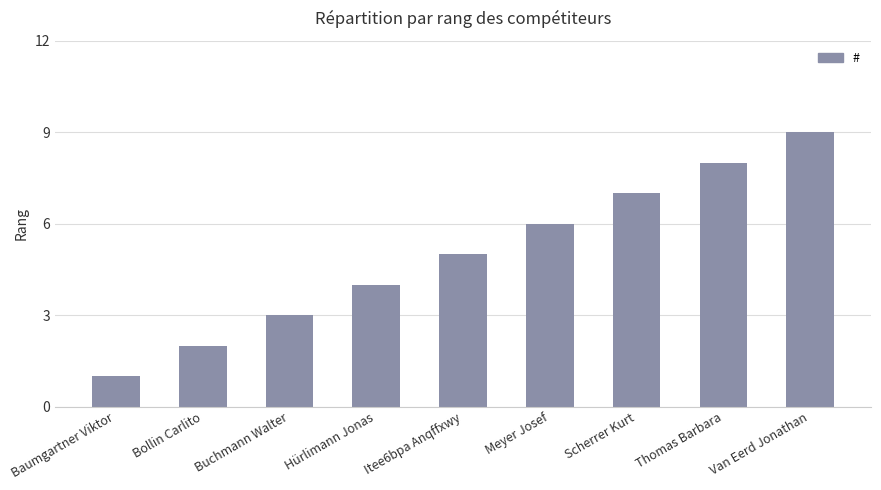

What is the difference between the maximum and minimum values?

8